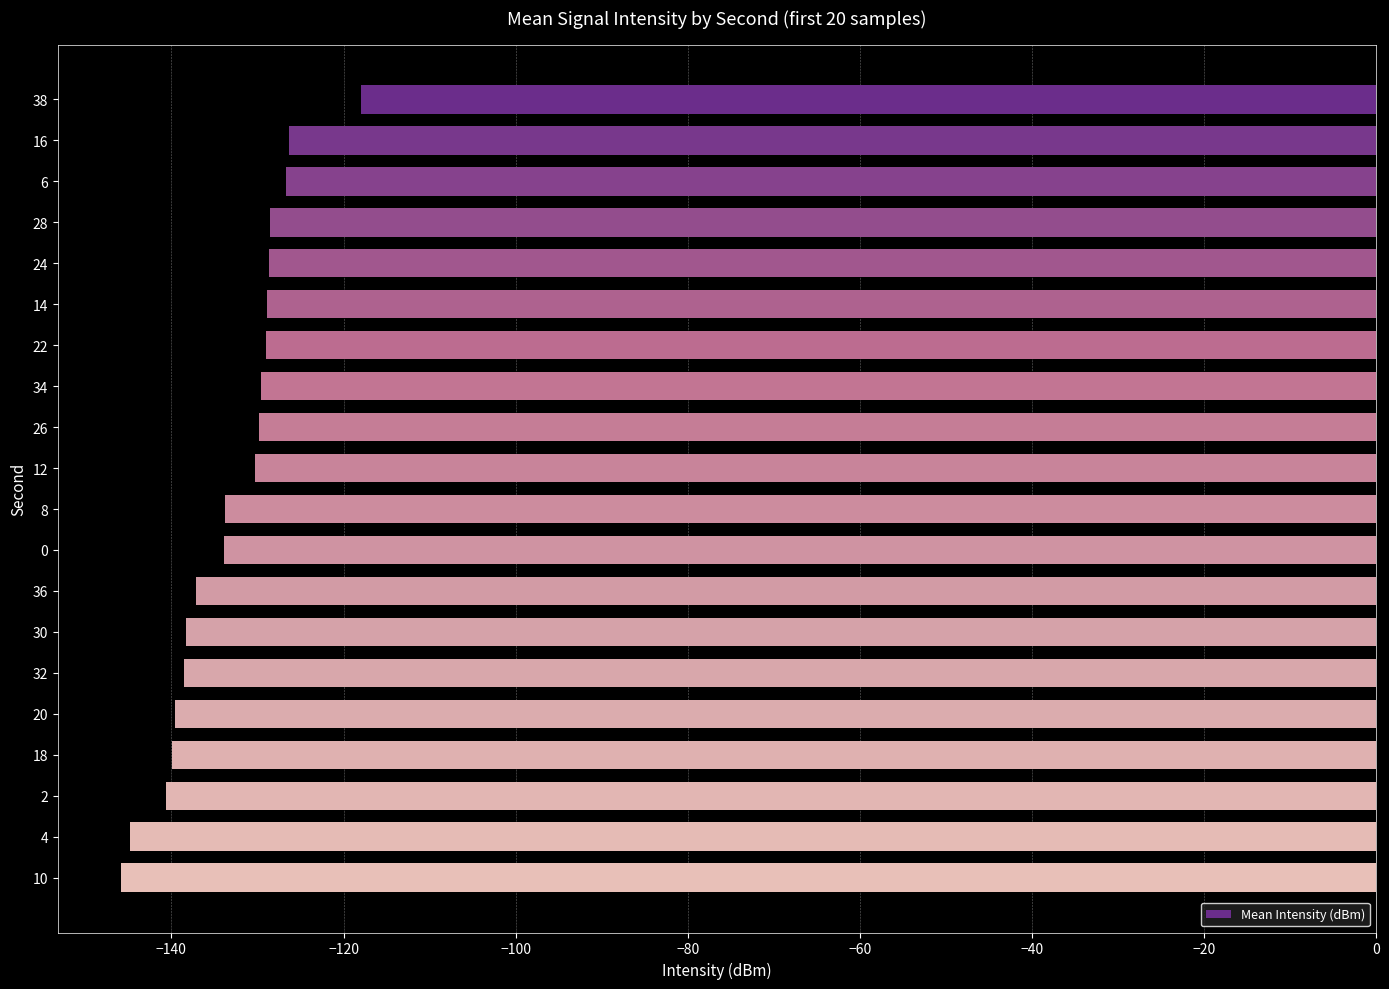

How many bars are there in total?

20